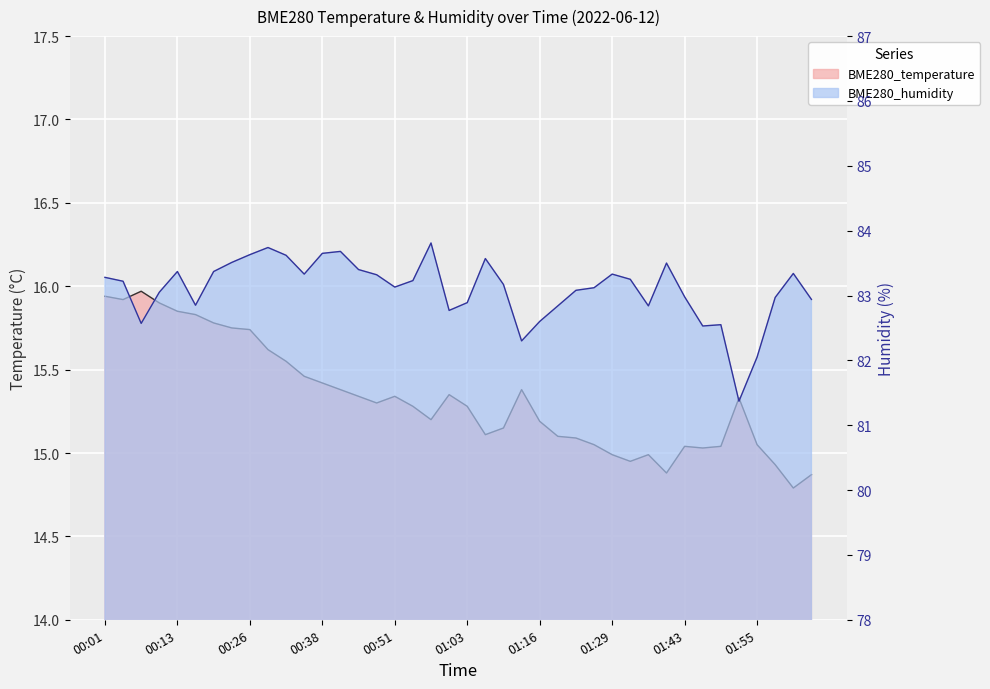

In BME280_temperature, how many points are lower than both neighbors (excluding endpoints)?

8